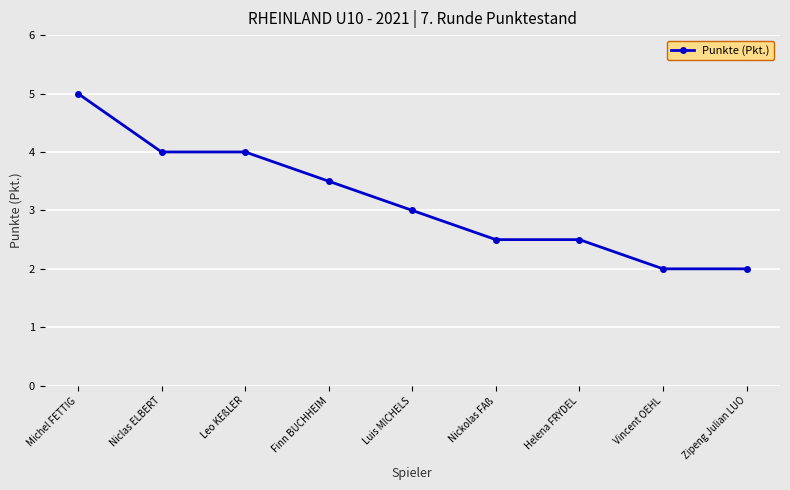

Reading left to right, list all the values displayed in this chart.

Michel FETTIG=5.0	Niclas ELBERT=4.0	Leo KEßLER=4.0	Finn BUCHHEIM=3.5	Luis MICHELS=3.0	Nickolas FAß=2.5	Helena FRYDEL=2.5	Vincent OEHL=2.0	Zipeng Julian LUO=2.0